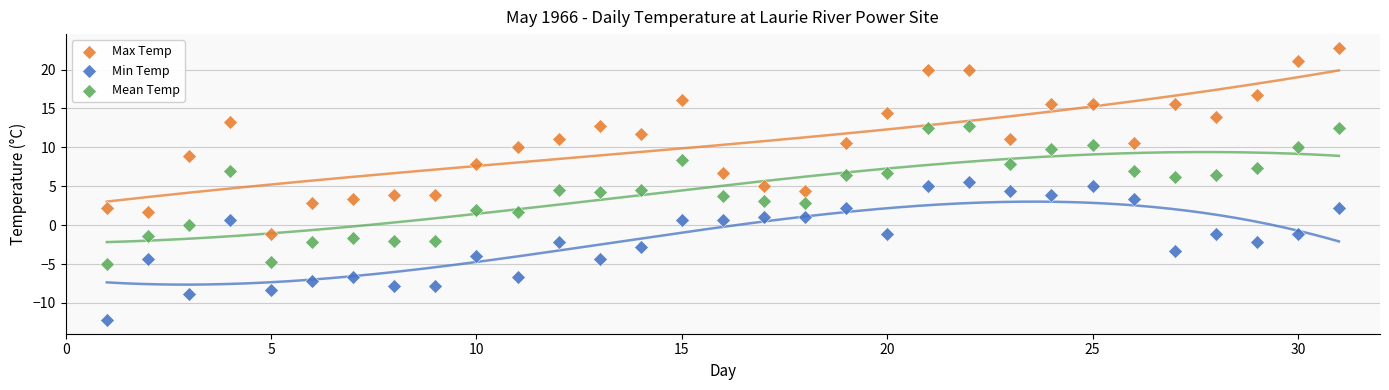

Which series reaches the maximum Y coordinate?

Max Temp